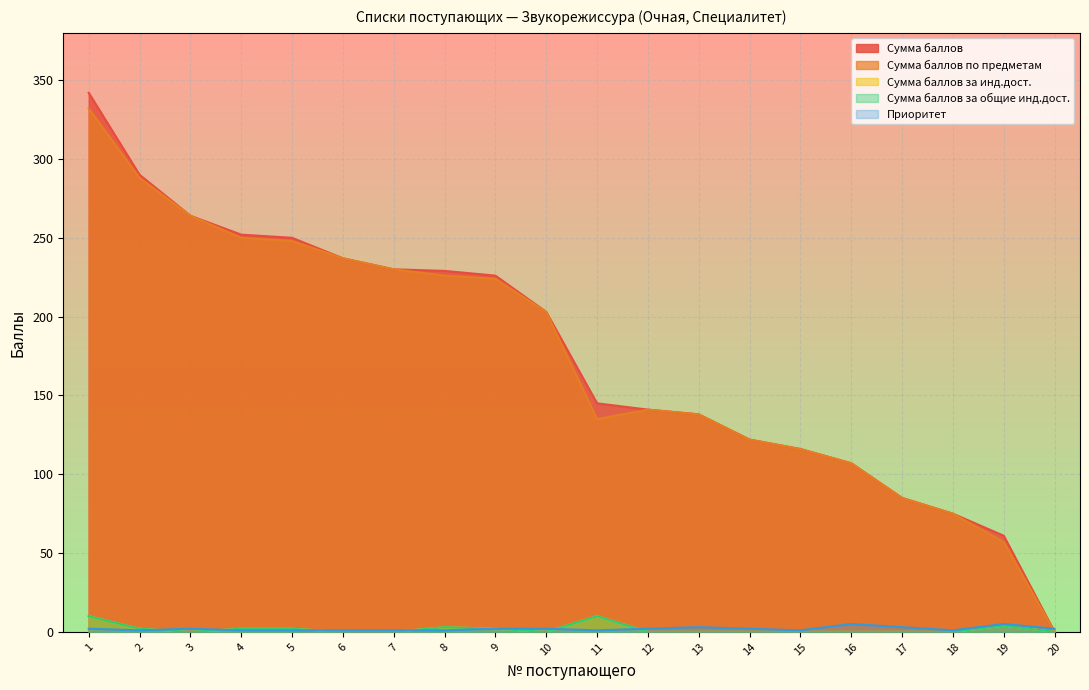

What is the sum of all Приоритет values?

39